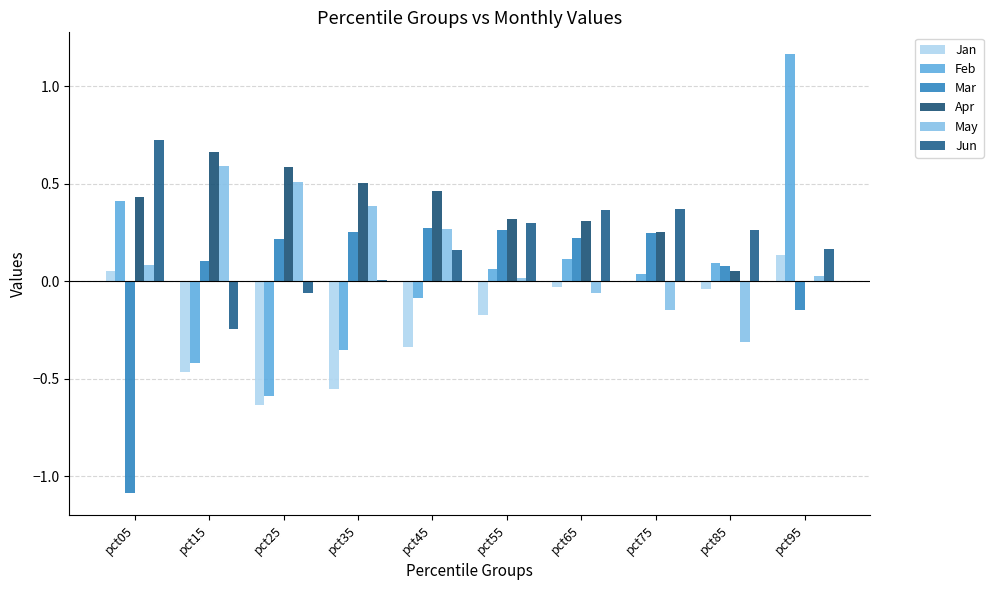

How many values in May are above zero?

7